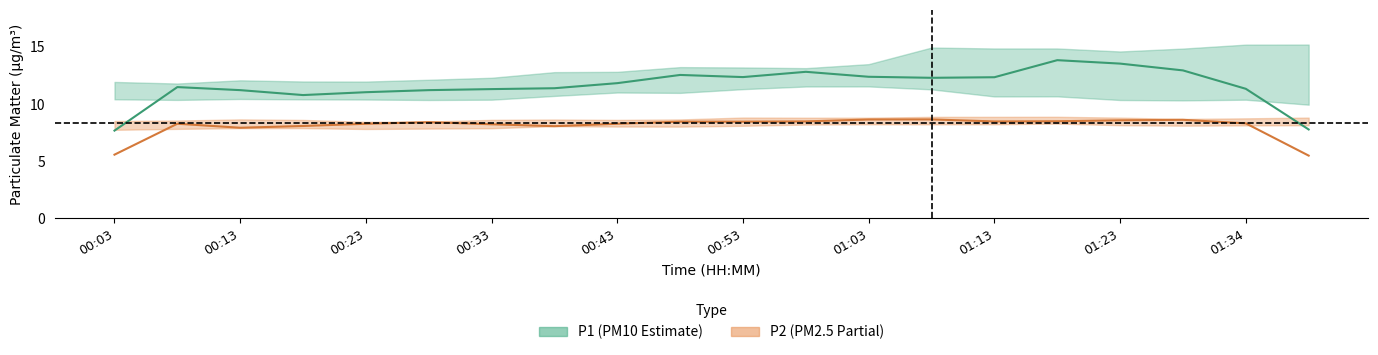

What is the difference between the maximum and minimum values in the P1 series?

6.0